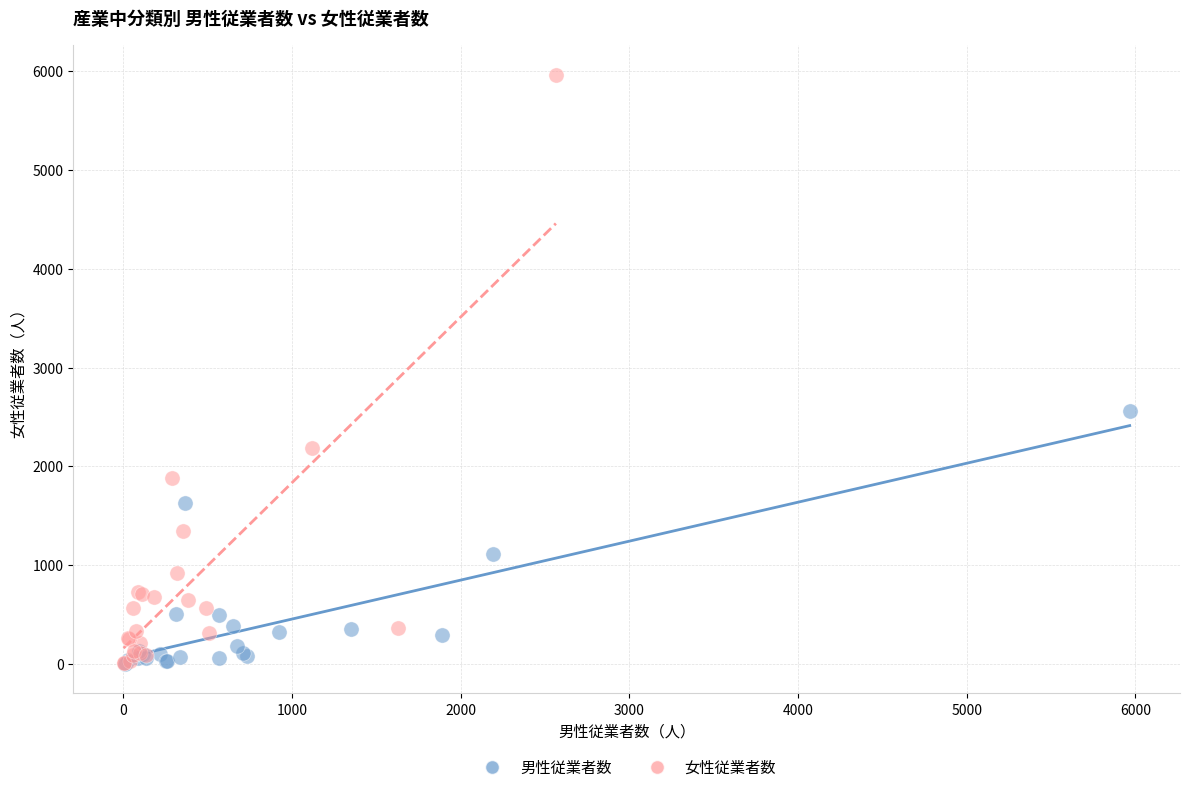

Which series has the largest Y range (max minus min)?

女性従業者数